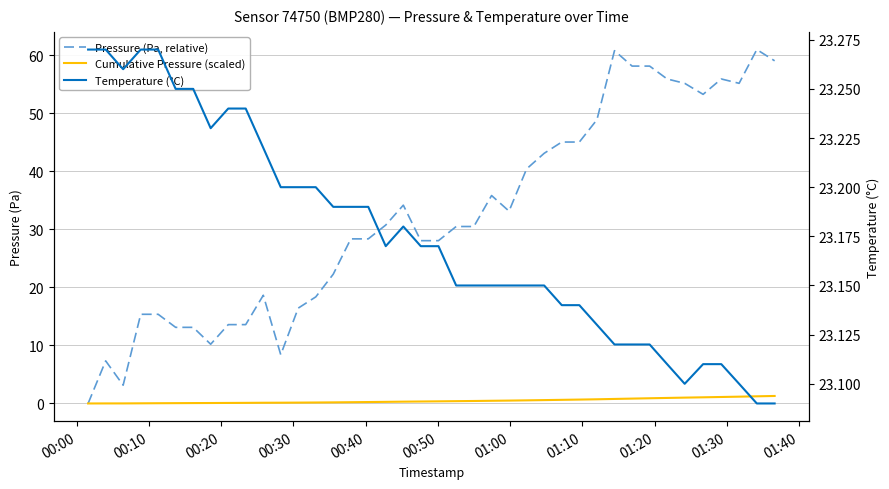

How many lines are shown in the chart?

3